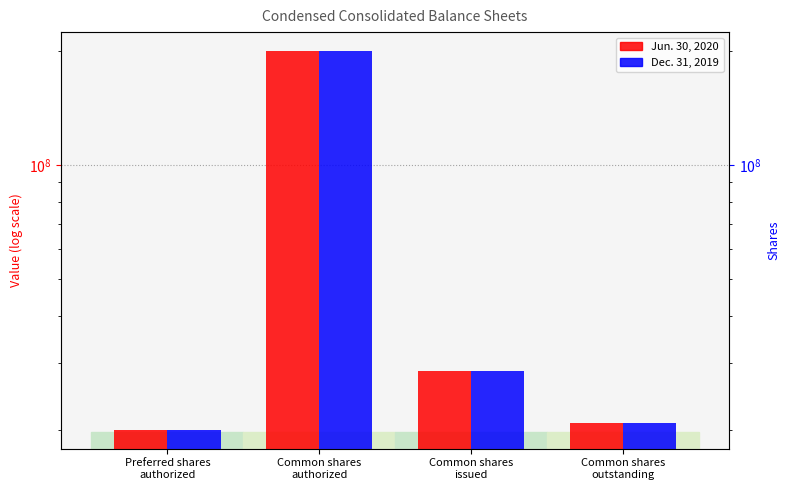

Which series has the widest spread of values?

Jun. 30, 2020